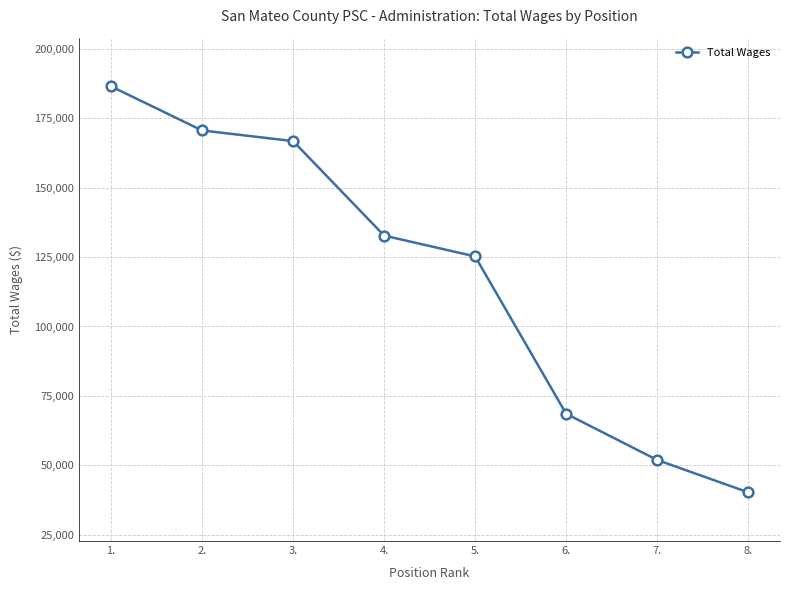

Which has a higher value, 7. or 1.?

1.